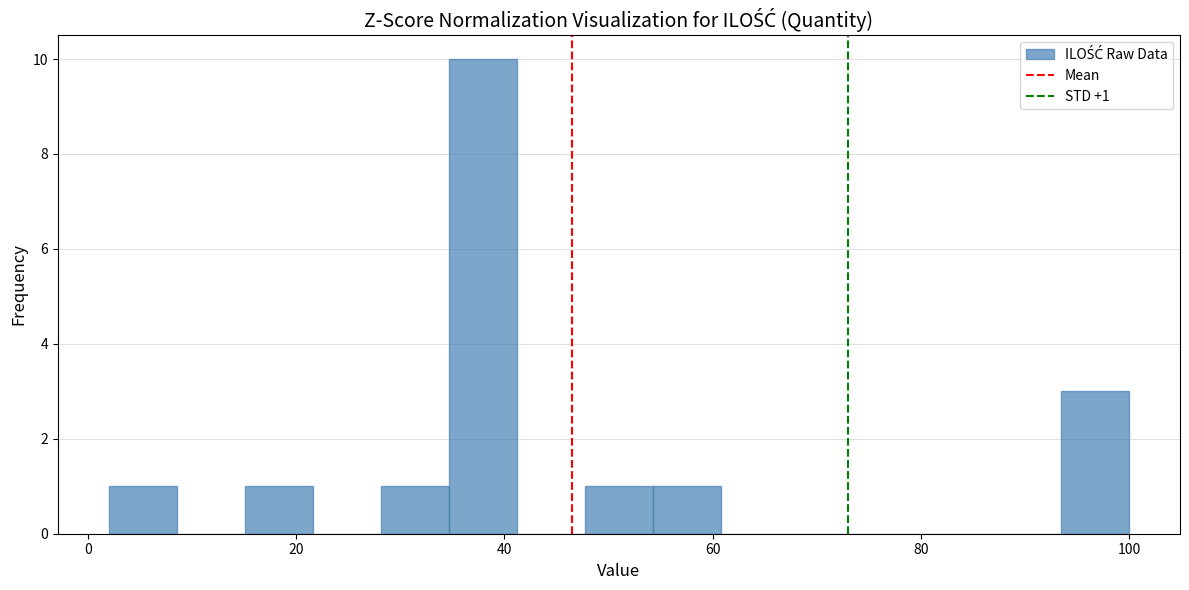

Around what value on the x-axis is the tallest bar? Give the approximate position of its centre, as read against the axis.

38